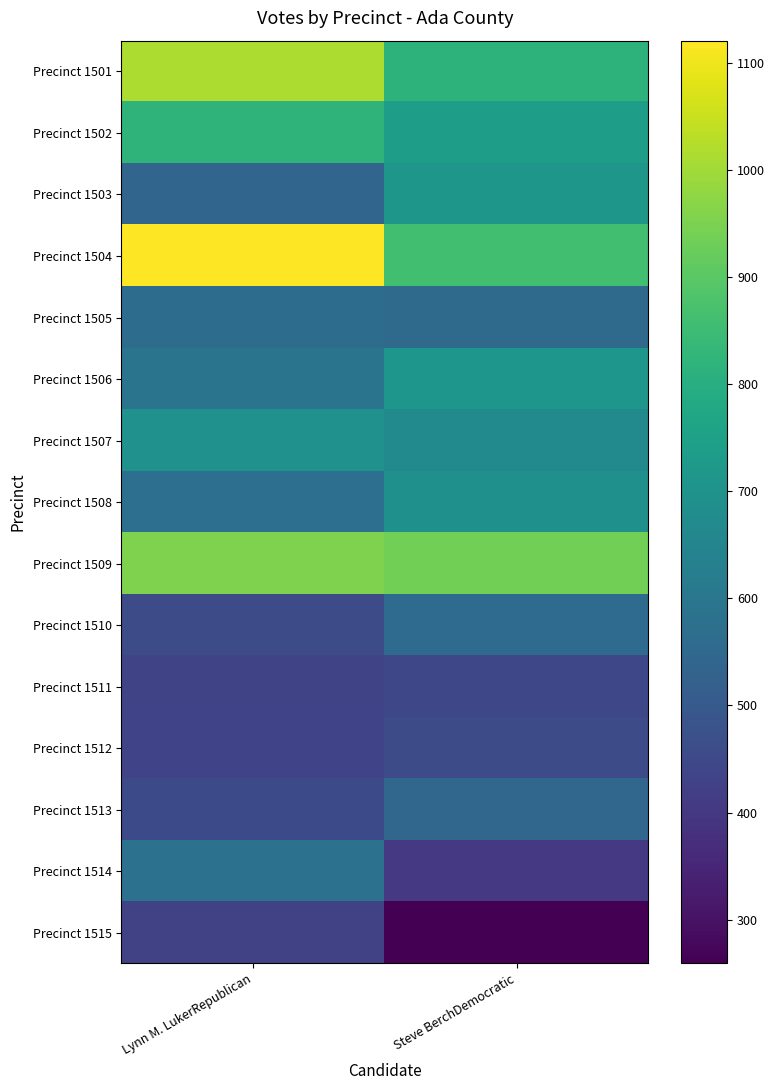

How many data points does each series have?

2